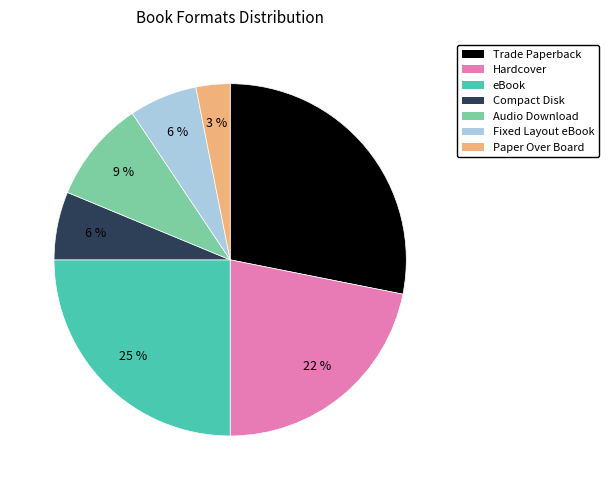

Between Paper Over Board and Fixed Layout eBook, which is larger?

Fixed Layout eBook